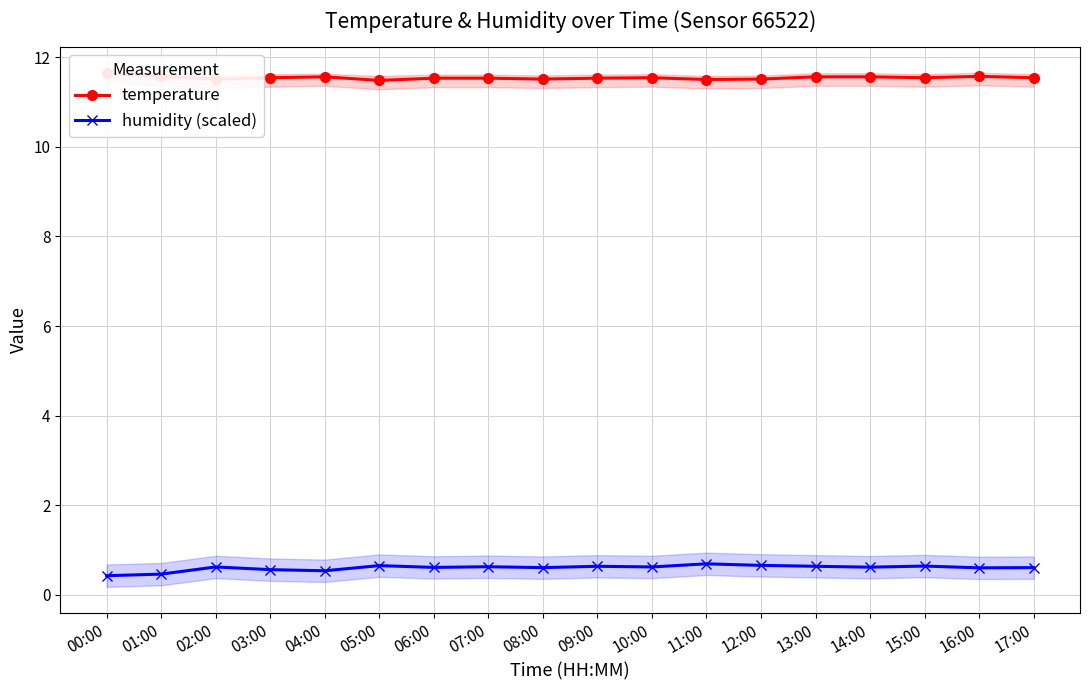

What position from the right is 09:00?

9